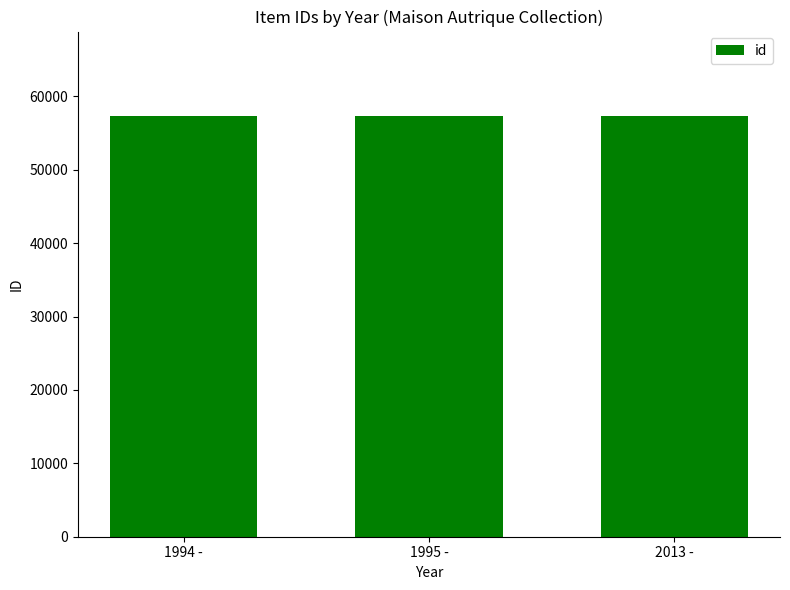

What is the difference between the values at 2013 - and 1995 -?

76